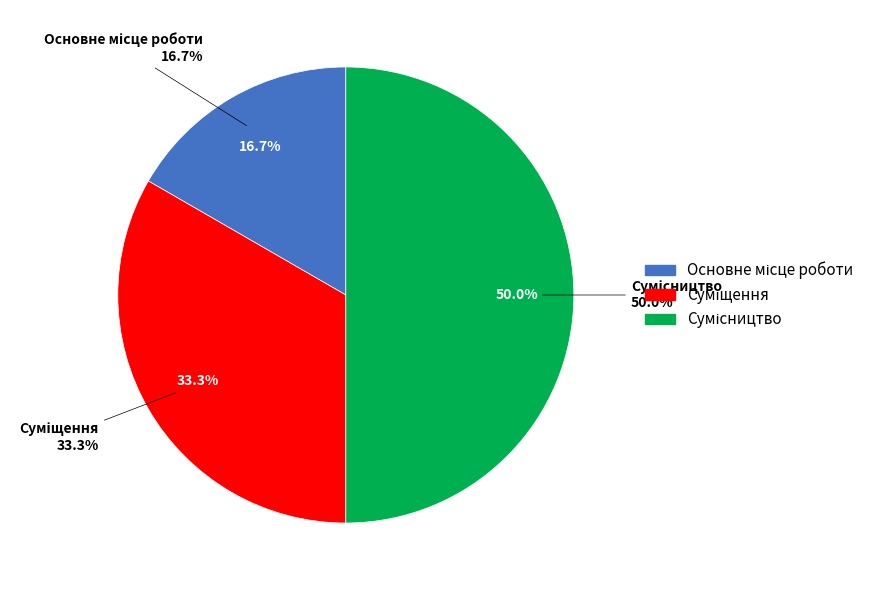

Between Суміщення and Сумісництво, which is larger?

Сумісництво